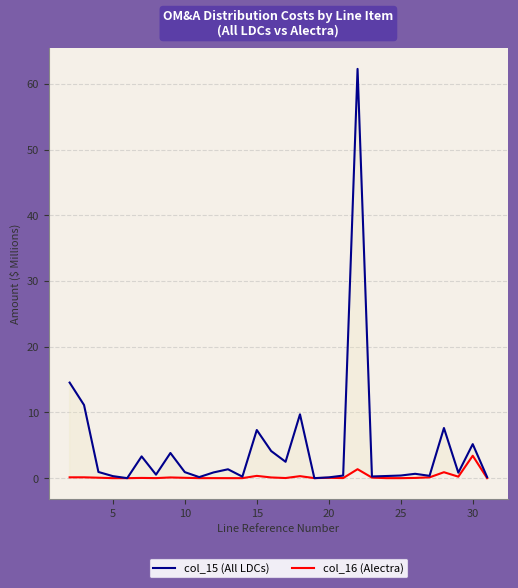

Is this an area chart (filled region under the line)?

No